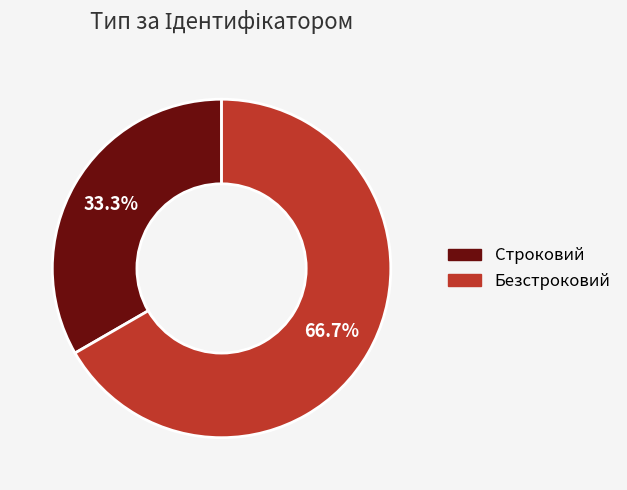

What percentage is the Строковий slice, to the nearest percent?

33%